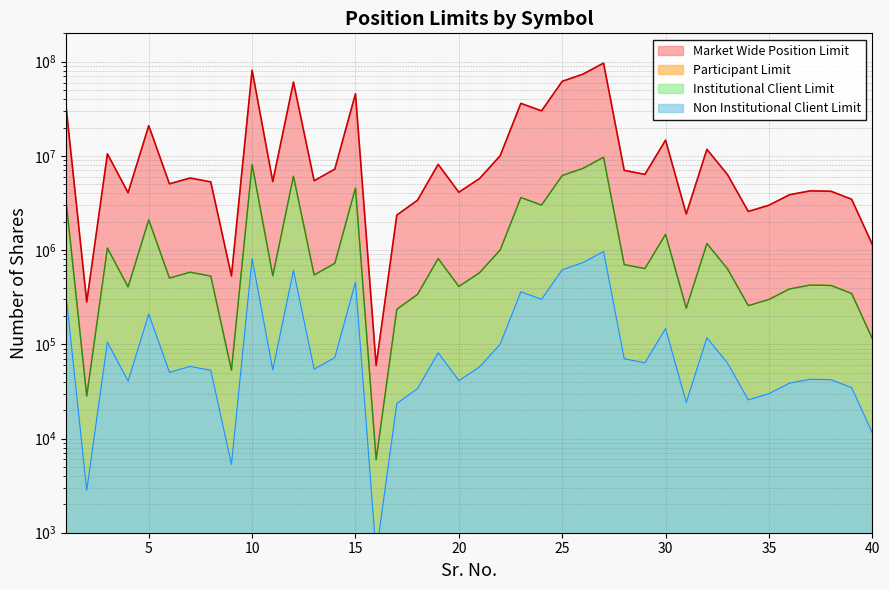

Which category has the highest value across all series?

27